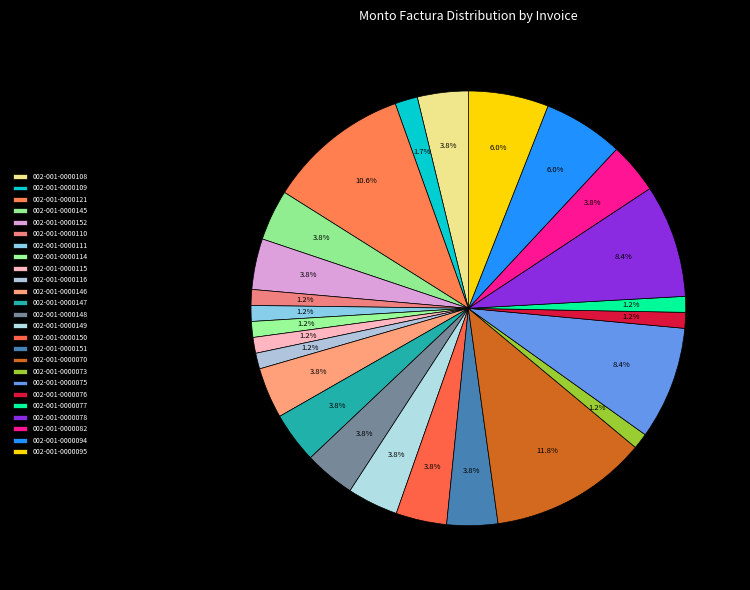

Which category has the biggest portion of the pie?

002-001-0000070